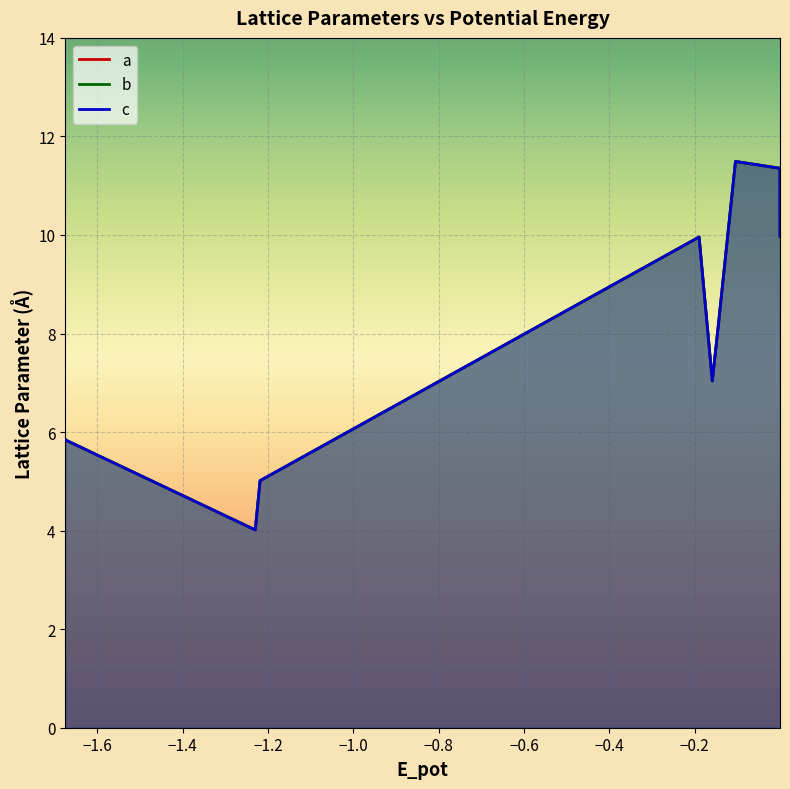

How many series are shown in this chart?

3